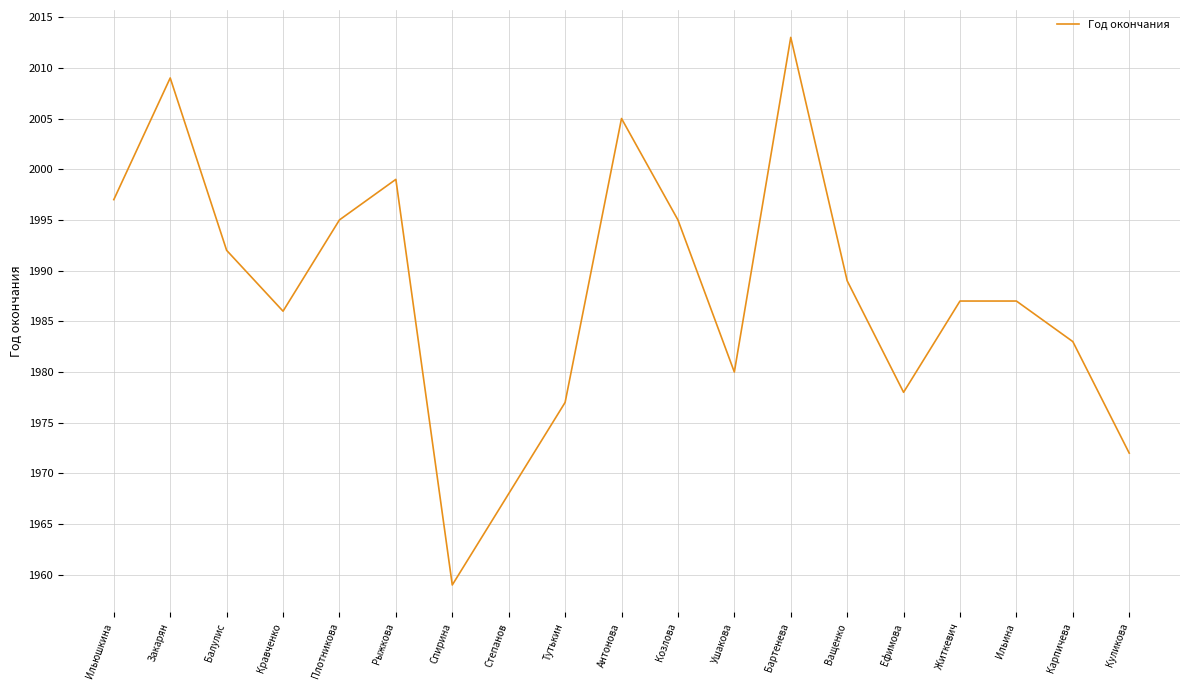

What is the difference between the maximum and minimum values?

54